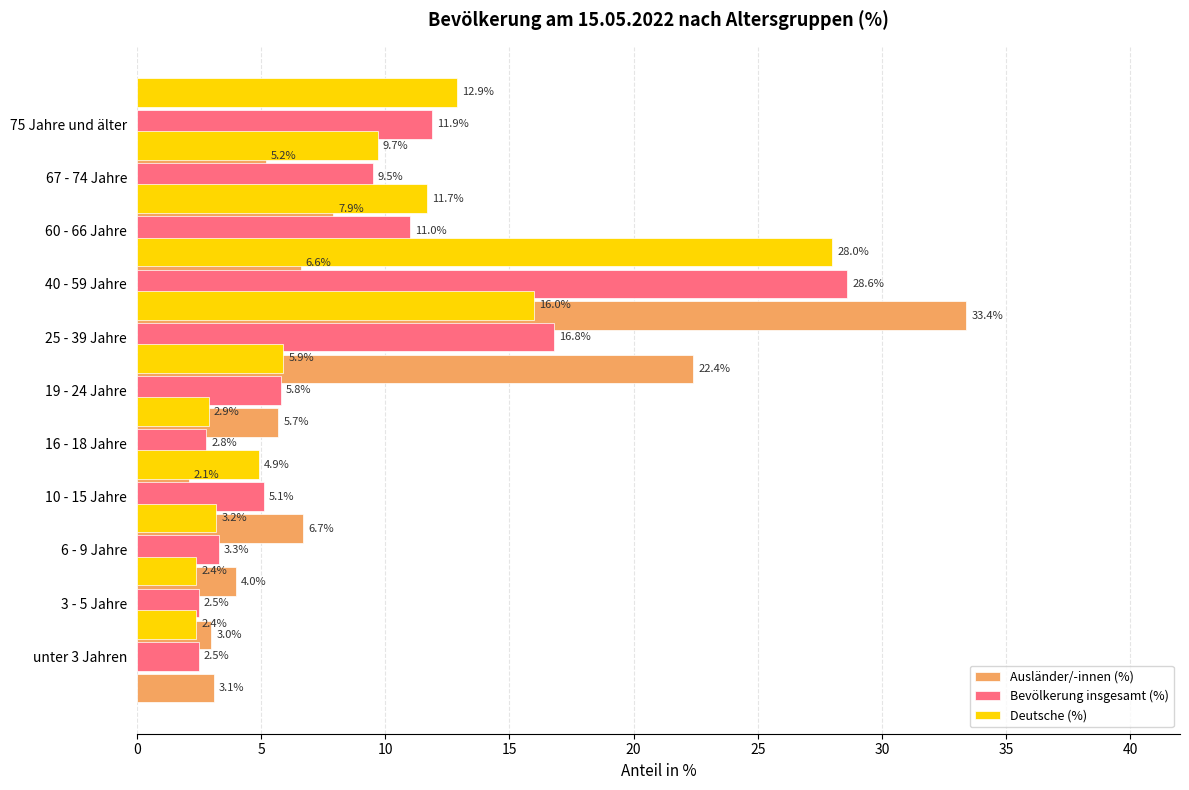

What is the difference between the maximum and minimum values in the Ausländer/-innen (%) series?

31.3